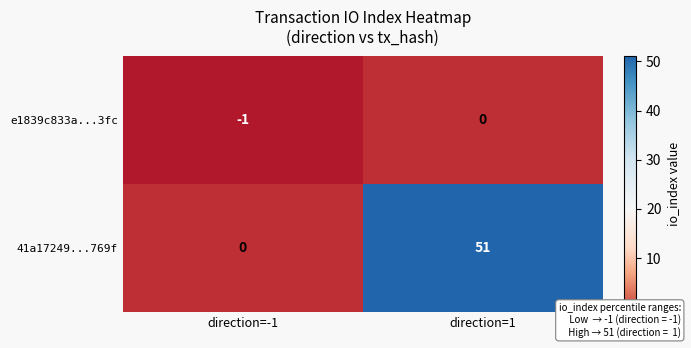

Reading left to right, list all the values displayed in this chart.

e1839c833a...3fc: -1	0
41a17249...769f: 0	51